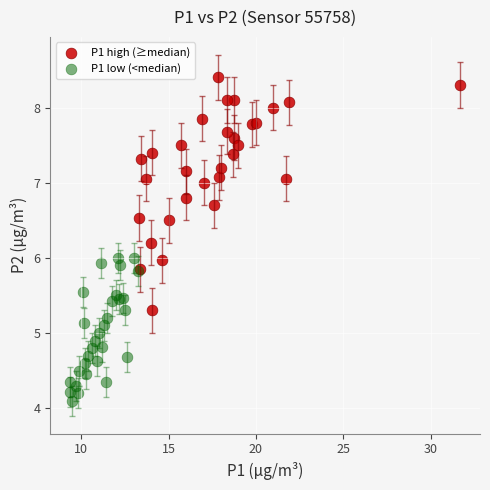

What are all the series names shown in the legend?

P1 high (≥median), P1 low (<median)